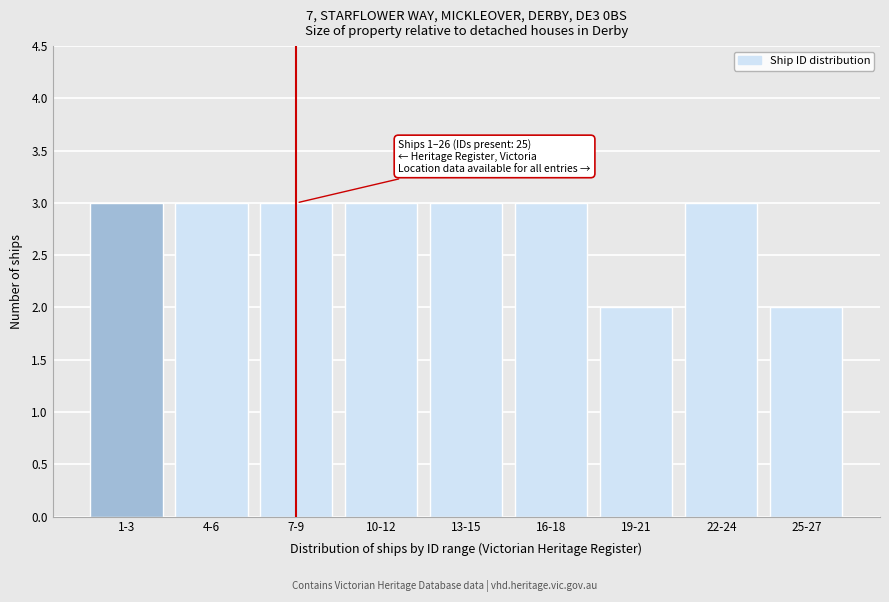

Reading left to right, what are all the values shown in this chart?

3	3	3	3	3	3	2	3	2